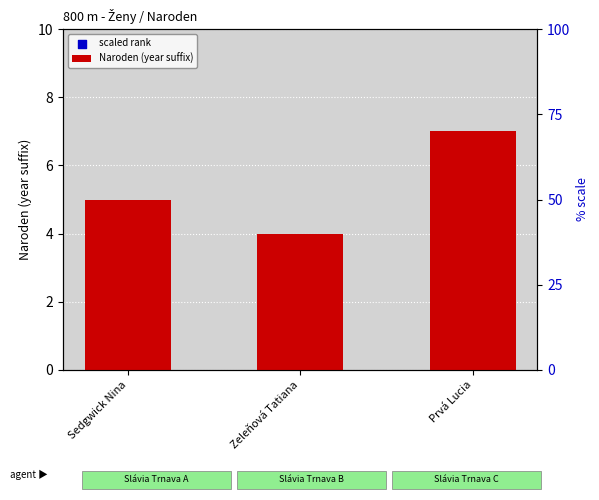

Is the value of Naroden (year suffix) at Sedgwick Nina greater than the value of scaled rank at Sedgwick Nina?

No